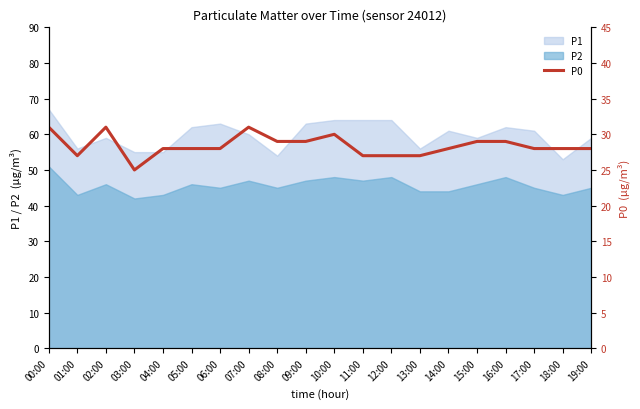

Rank the categories by value from lowest to highest.

03:00, 01:00, 11:00, 12:00, 13:00, 04:00, 05:00, 06:00, 14:00, 17:00, 18:00, 19:00, 08:00, 09:00, 15:00, 16:00, 10:00, 00:00, 02:00, 07:00